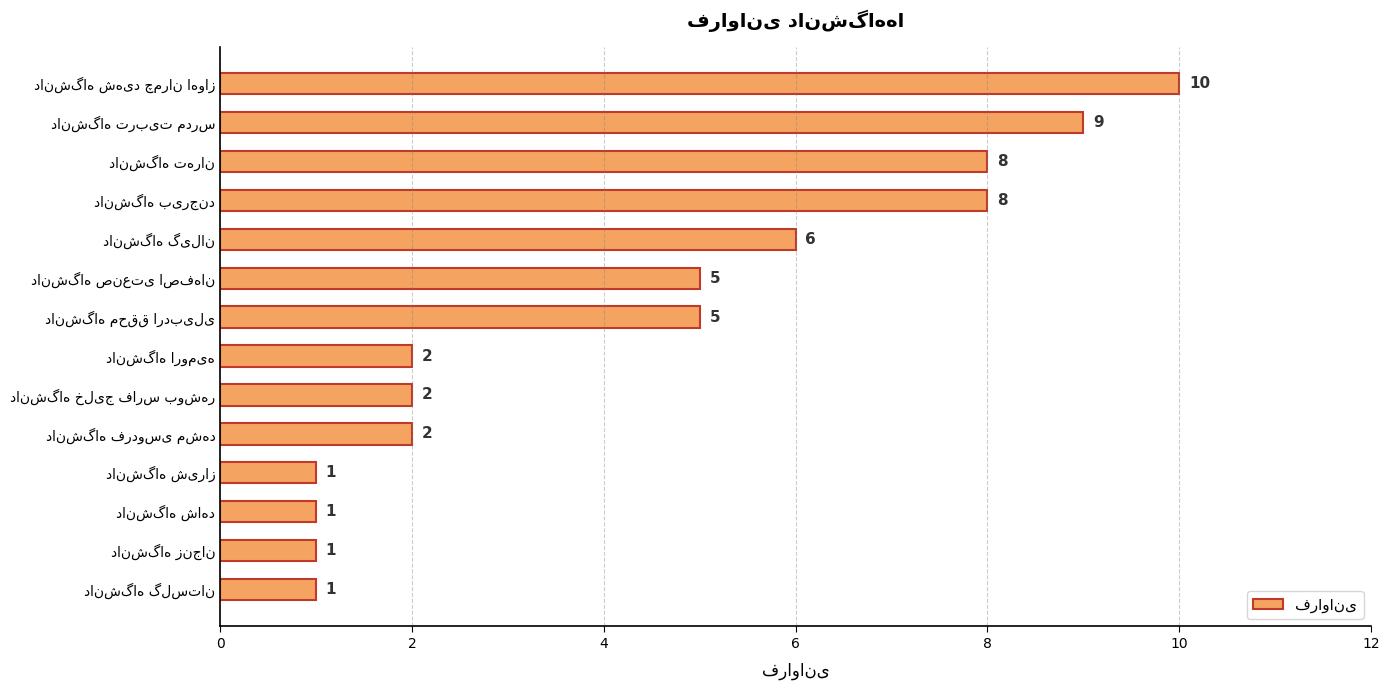

How many values are between 1 and 8?

12